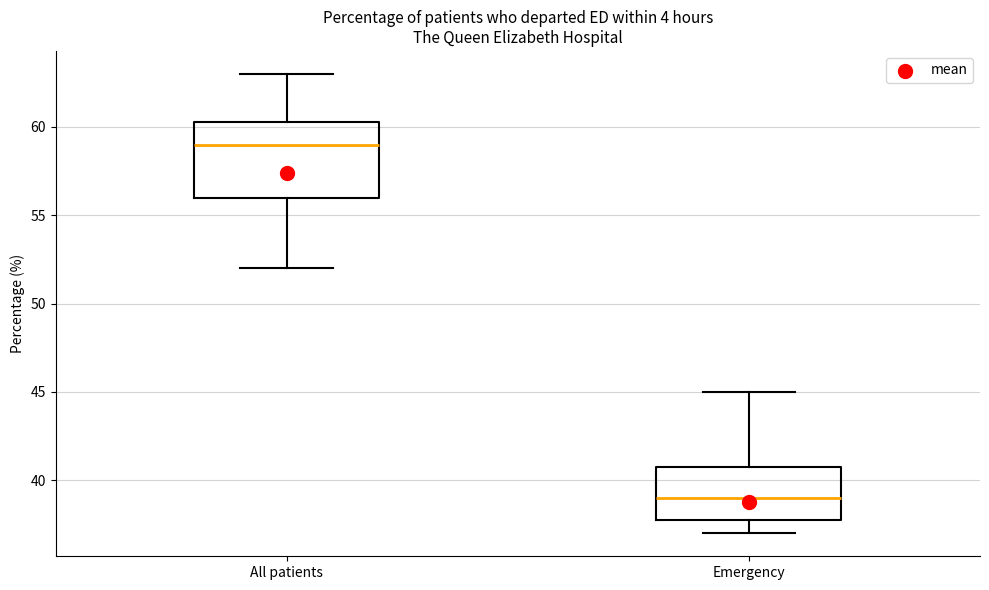

Comparing the boxes themselves (not the whiskers), which one is the tallest?

All patients